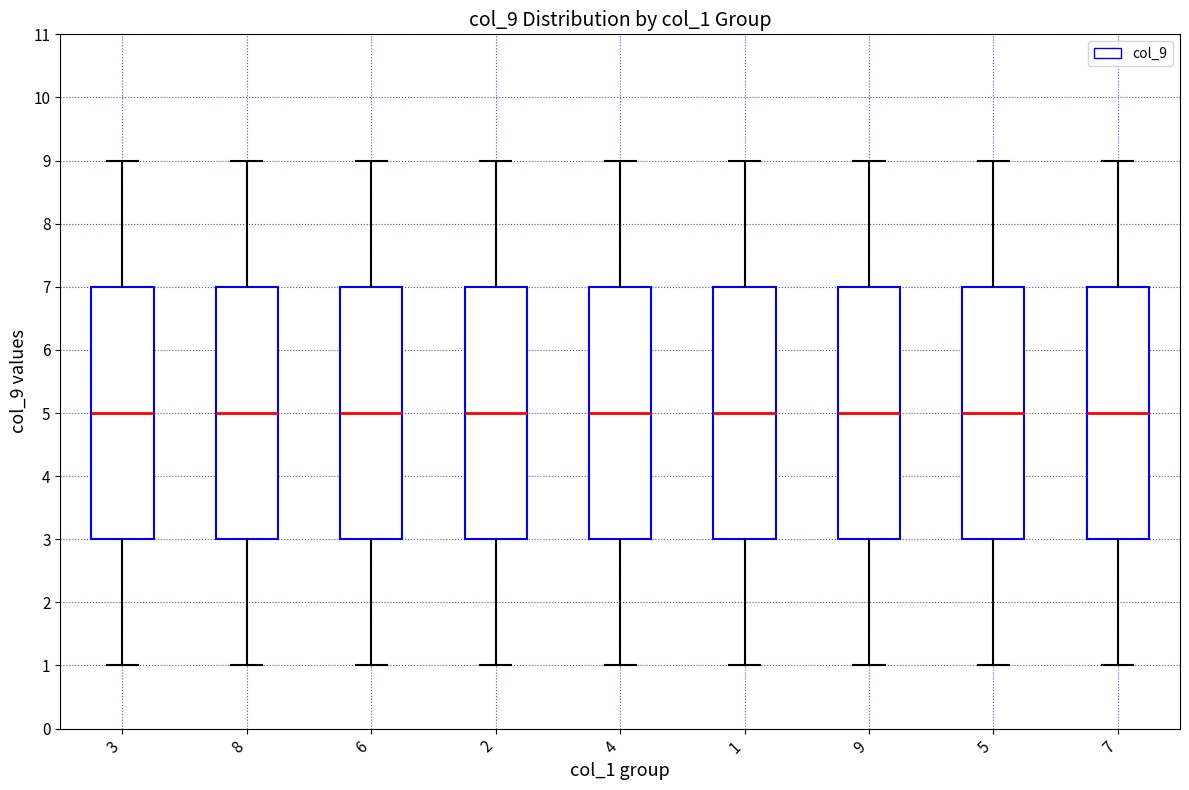

Reading left to right, transcribe this box plot: for each box, give where its median line is, the range the box spans, and where its two whiskers end, as read against the y-axis. The values are not printed on the chart, so give them approximately, as read against the axis.

3: median 5, box 3 to 7, whiskers 1 to 9
8: median 5, box 3 to 7, whiskers 1 to 9
6: median 5, box 3 to 7, whiskers 1 to 9
2: median 5, box 3 to 7, whiskers 1 to 9
4: median 5, box 3 to 7, whiskers 1 to 9
1: median 5, box 3 to 7, whiskers 1 to 9
9: median 5, box 3 to 7, whiskers 1 to 9
5: median 5, box 3 to 7, whiskers 1 to 9
7: median 5, box 3 to 7, whiskers 1 to 9